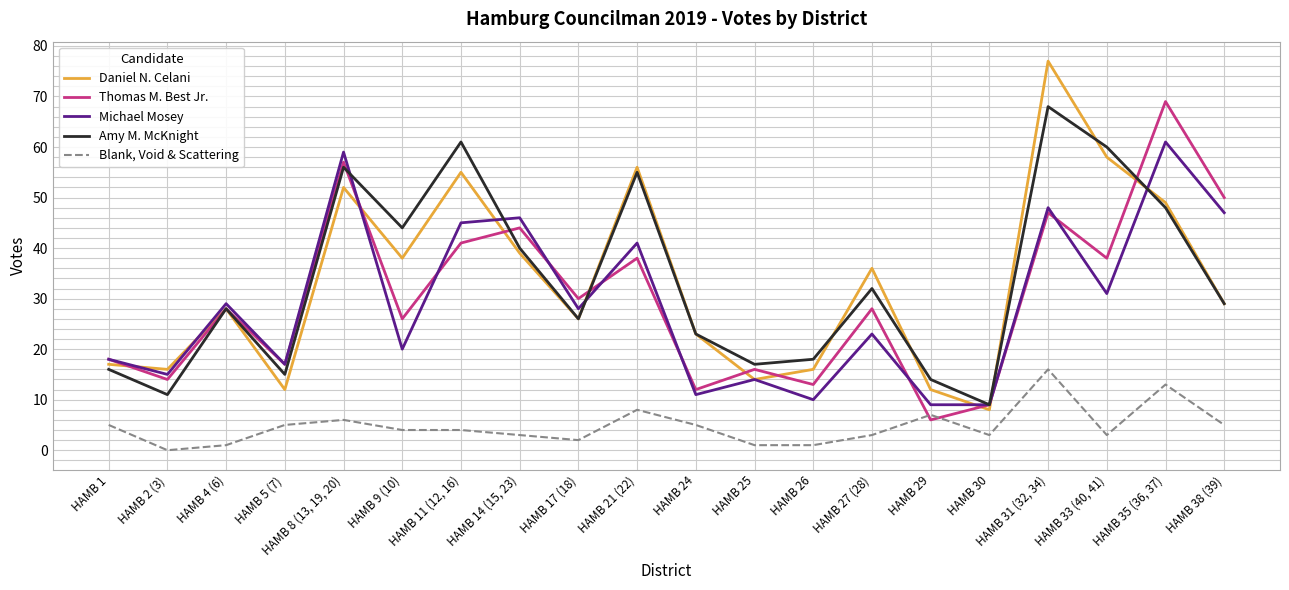

Does the chart have visible grid lines?

Yes